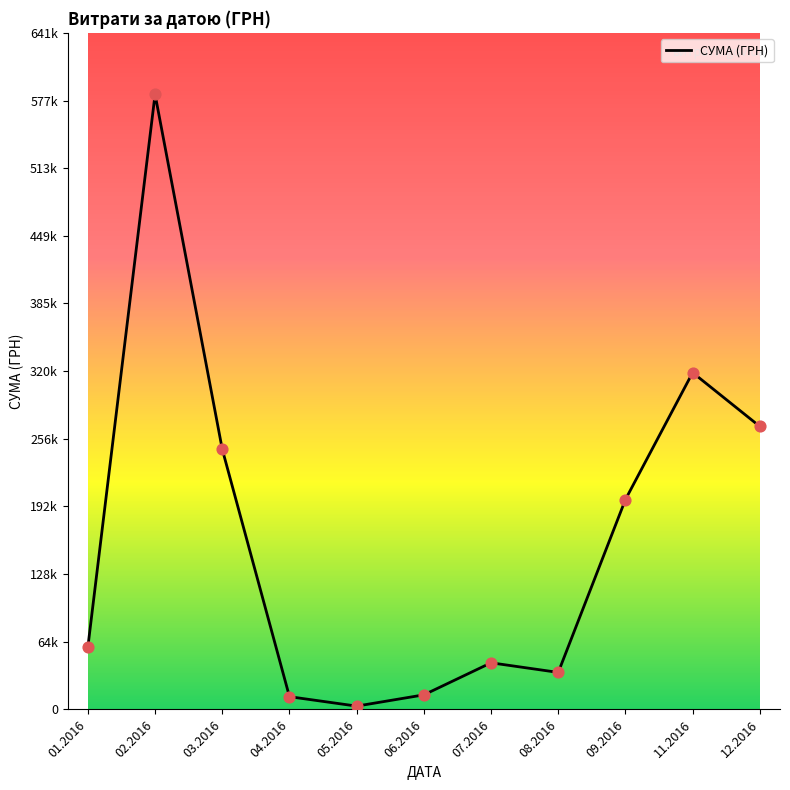

What is the change in value from 05.2016 to 11.2016?

+316416.9